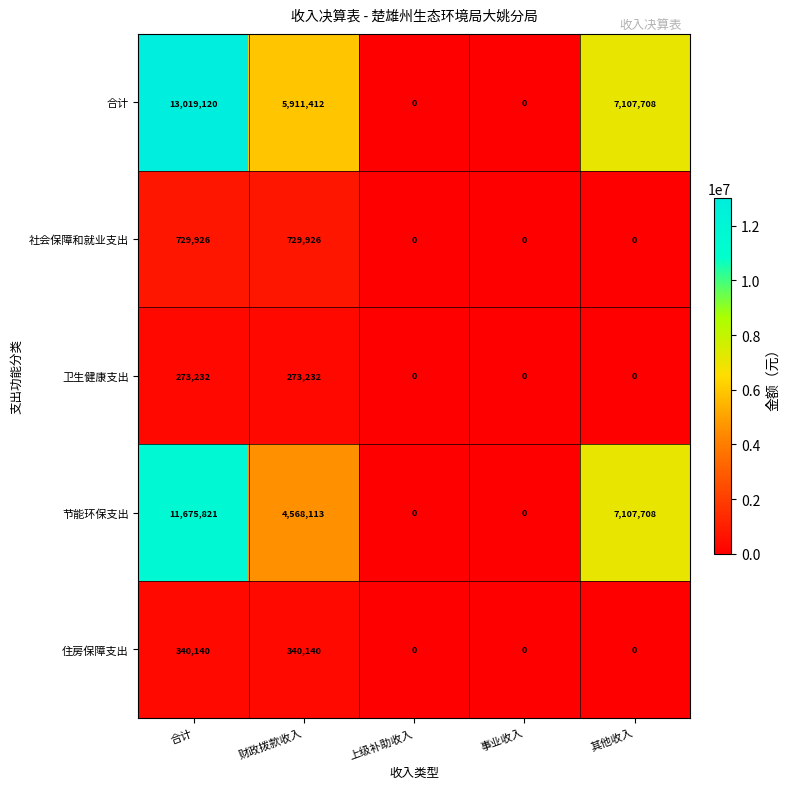

How many series are shown in this chart?

5